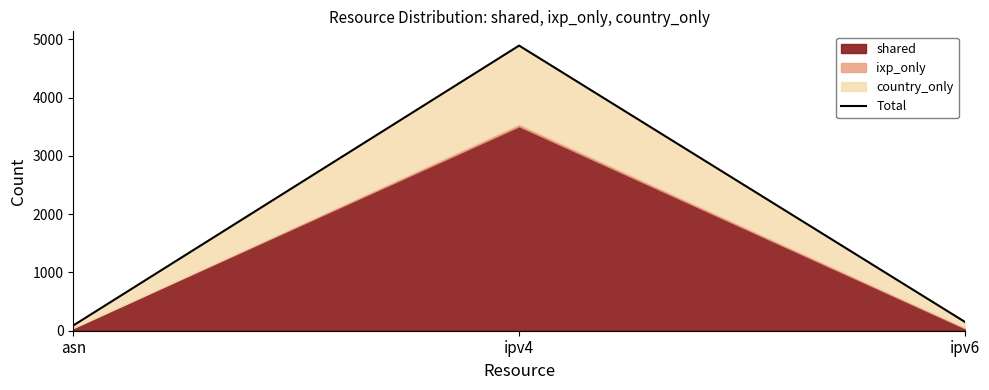

Which has a higher value, asn or ipv4?

ipv4